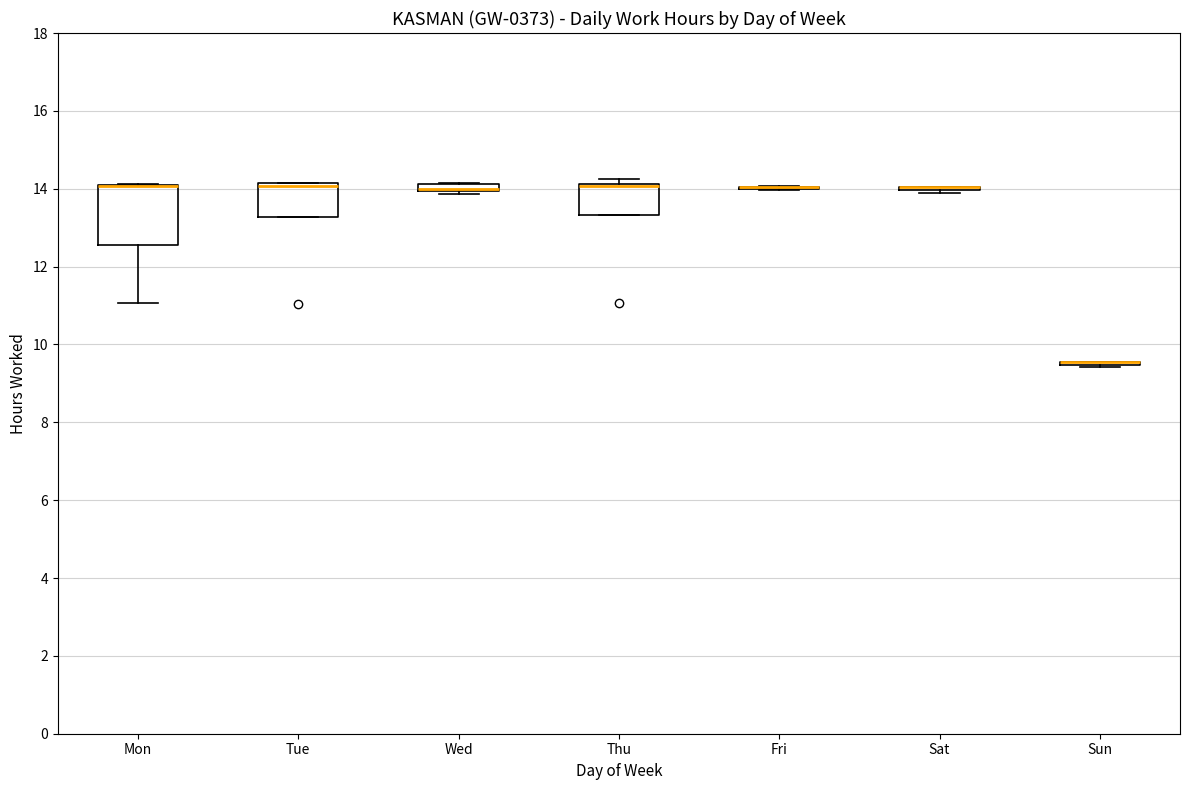

Which box is the tallest, from its lower edge to its upper edge?

Mon